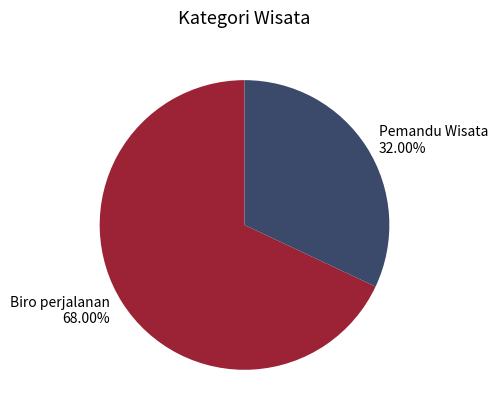

True or false: Pemandu Wisata accounts for 32% of the total.

True